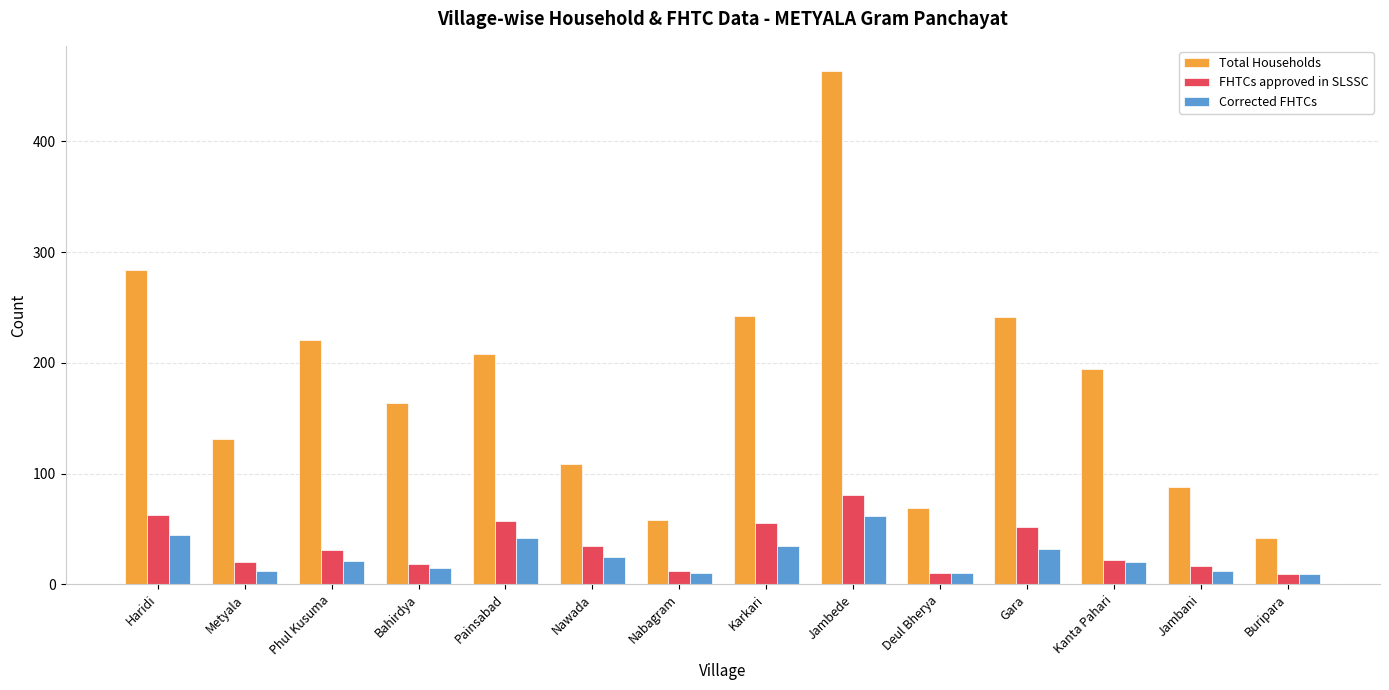

Does the chart contain stacked bars?

No